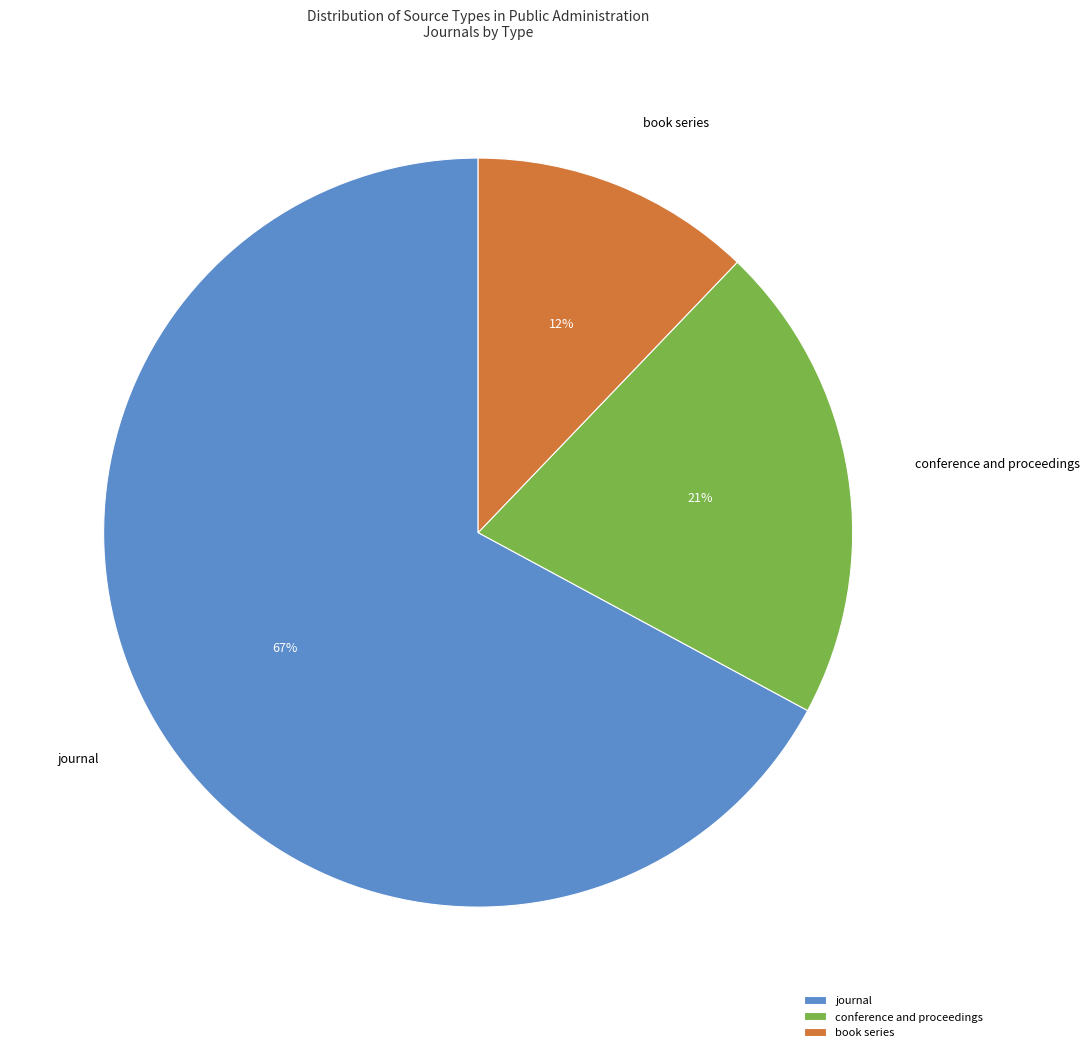

Which category accounts for the majority?

journal